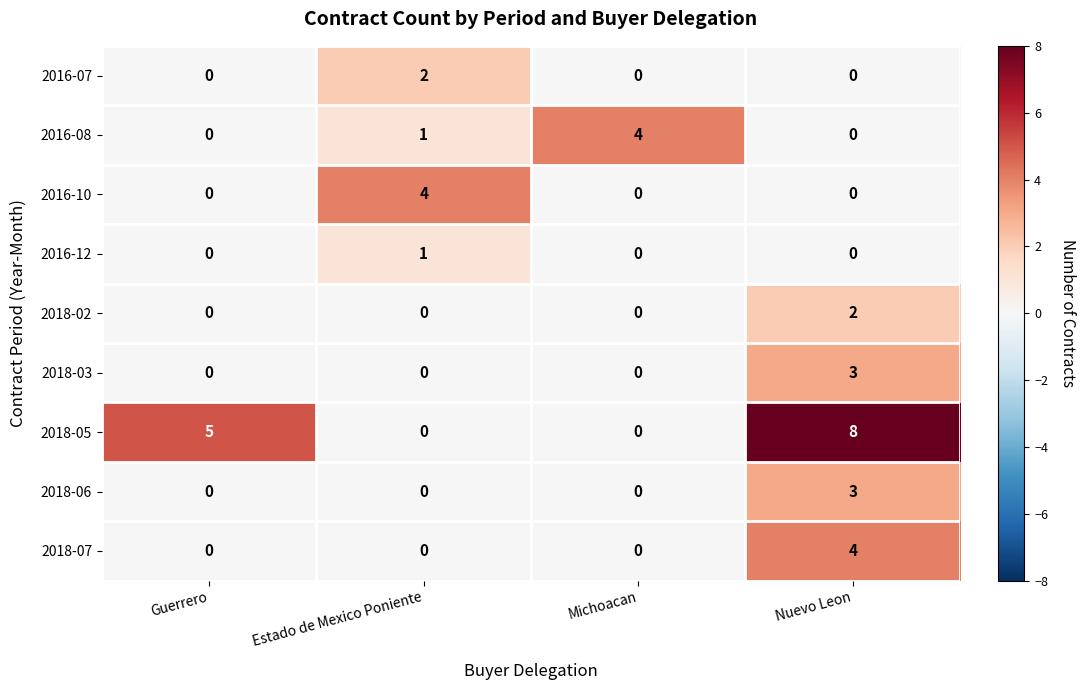

At how many categories does at least one series exceed 1?

4